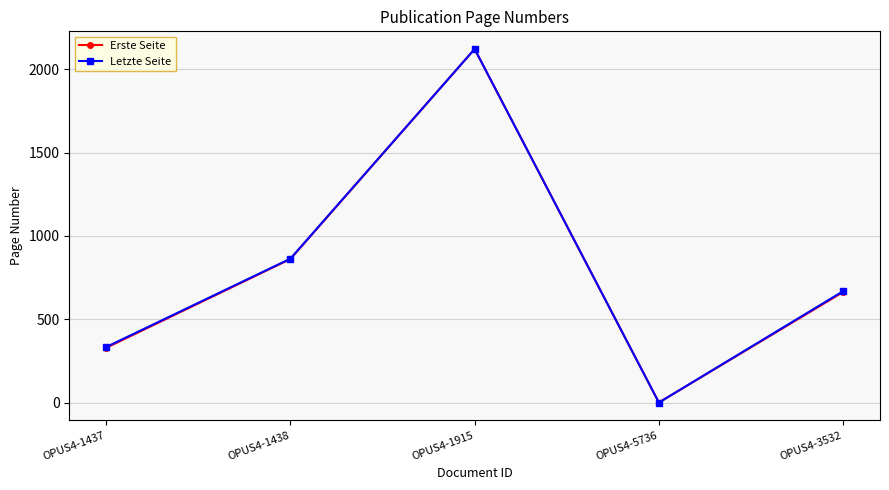

What are all the series names shown in the legend?

Erste Seite, Letzte Seite